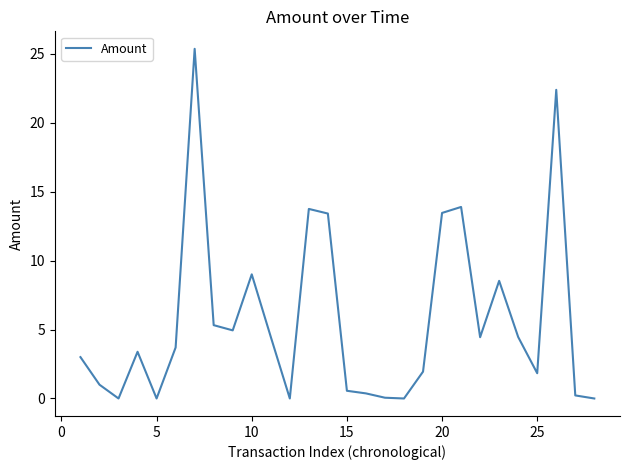

Count the number of categories in the chart.

28